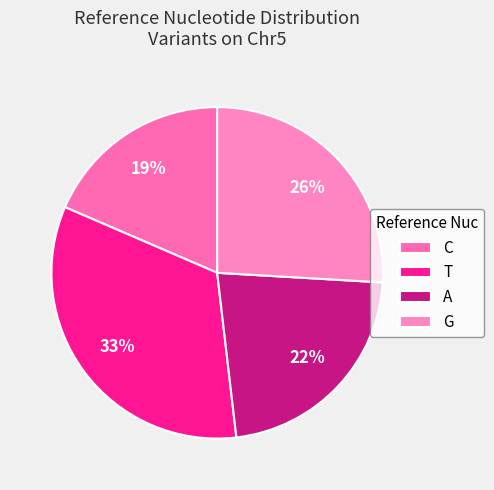

To the nearest percent, what percentage of the pie is G?

26%